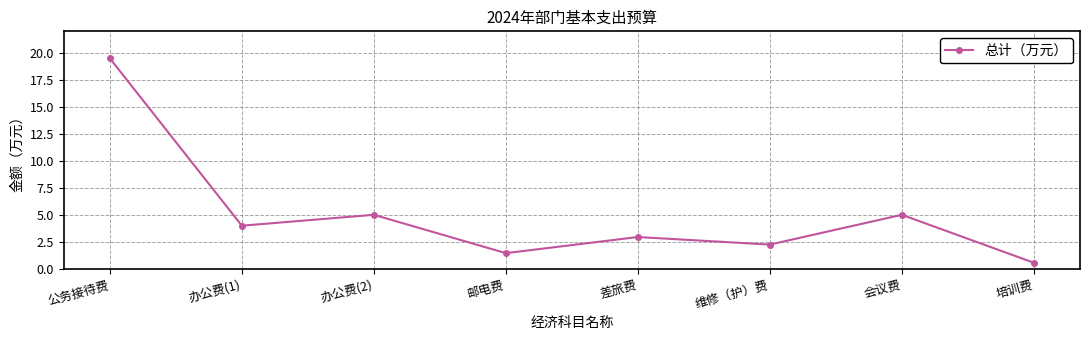

What is the smallest value displayed?

0.6